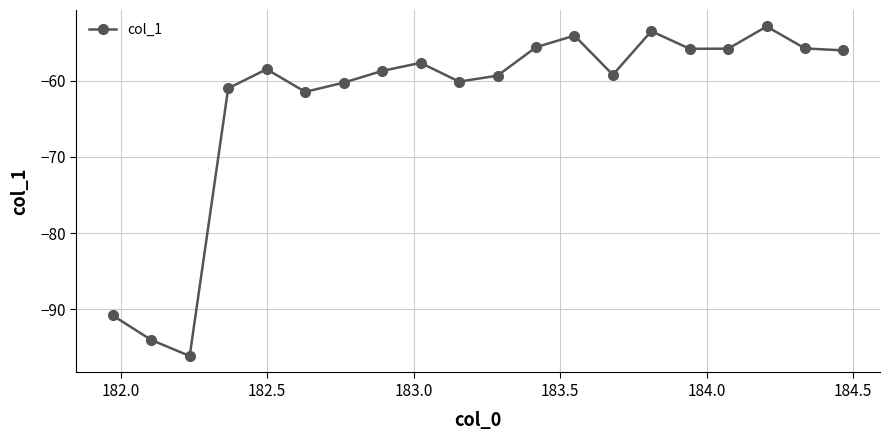

What is the difference between the maximum and minimum values?

43.2